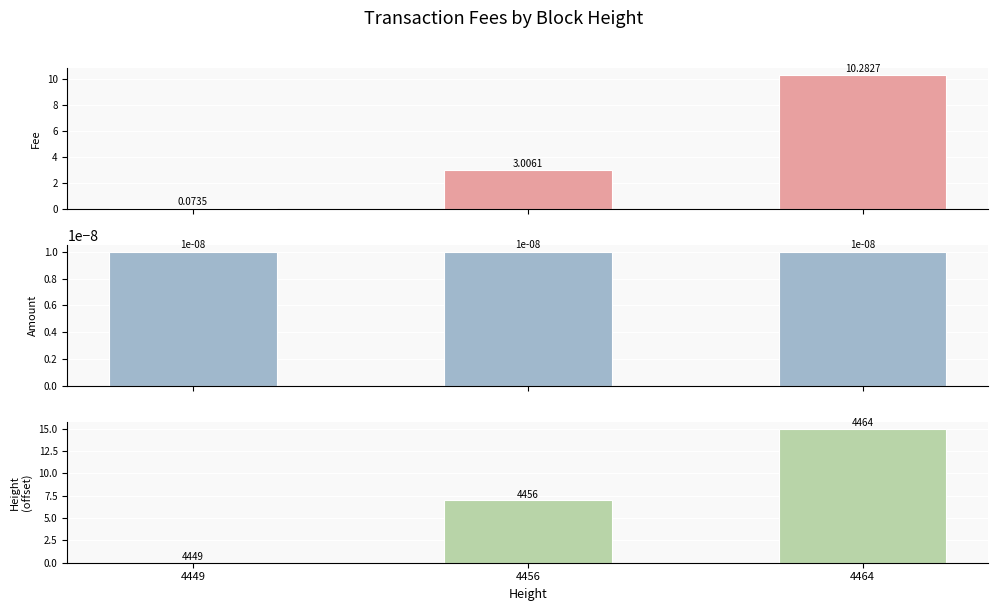

Which series has the widest spread of values?

Height (offset)